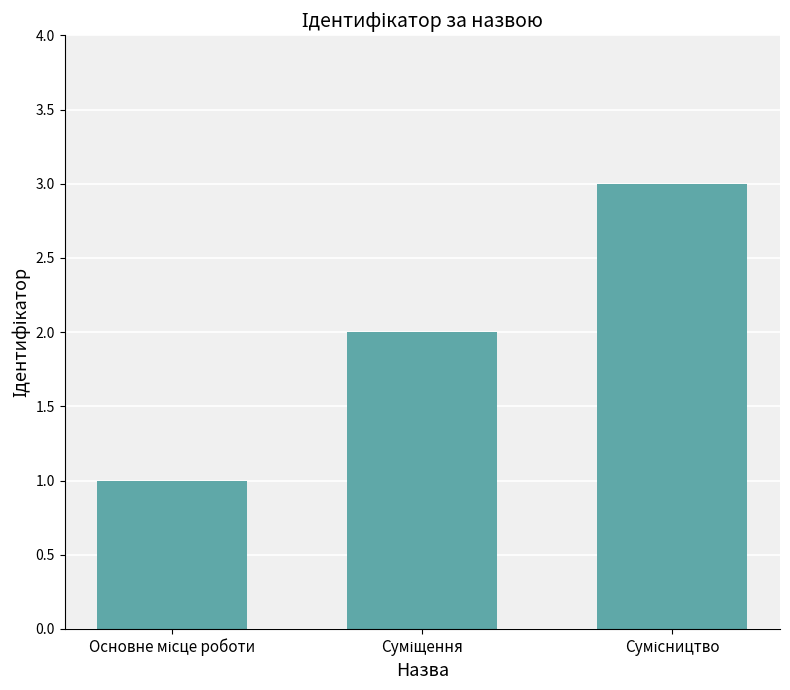

What is the sum of all values?

6